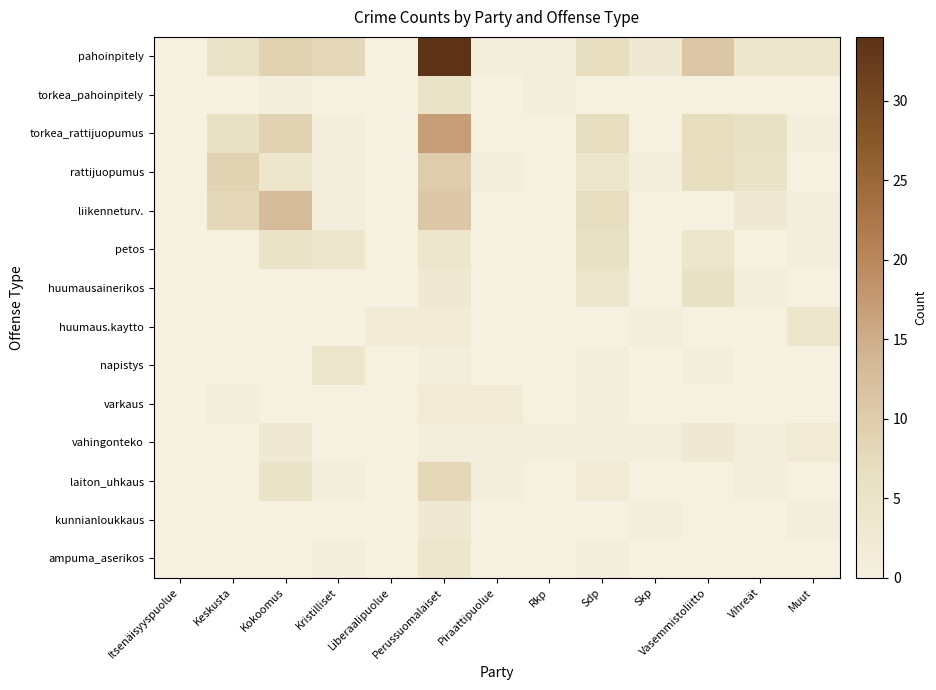

Reading right to left, list all the values displayed in this chart.

pahoinpitely: Muut=4	Vihreät=4	Vasemmistoliitto=11	Skp=3	Sdp=7	Rkp=1	Piraattipuolue=1	Perussuomalaiset=34	Liberaalipuolue=0	Kristilliset=8	Kokoomus=9	Keskusta=5	Itsenäisyyspuolue=0
torkea_pahoinpitely: Muut=0	Vihreät=0	Vasemmistoliitto=0	Skp=0	Sdp=0	Rkp=1	Piraattipuolue=0	Perussuomalaiset=5	Liberaalipuolue=0	Kristilliset=0	Kokoomus=1	Keskusta=0	Itsenäisyyspuolue=0
torkea_rattijuopumus: Muut=1	Vihreät=6	Vasemmistoliitto=7	Skp=0	Sdp=7	Rkp=0	Piraattipuolue=0	Perussuomalaiset=17	Liberaalipuolue=0	Kristilliset=1	Kokoomus=9	Keskusta=6	Itsenäisyyspuolue=0
rattijuopumus: Muut=0	Vihreät=5	Vasemmistoliitto=7	Skp=1	Sdp=4	Rkp=0	Piraattipuolue=1	Perussuomalaiset=10	Liberaalipuolue=0	Kristilliset=1	Kokoomus=4	Keskusta=9	Itsenäisyyspuolue=0
liikenneturv.: Muut=1	Vihreät=3	Vasemmistoliitto=0	Skp=0	Sdp=7	Rkp=0	Piraattipuolue=0	Perussuomalaiset=11	Liberaalipuolue=0	Kristilliset=1	Kokoomus=13	Keskusta=8	Itsenäisyyspuolue=0
petos: Muut=1	Vihreät=0	Vasemmistoliitto=4	Skp=0	Sdp=6	Rkp=0	Piraattipuolue=0	Perussuomalaiset=4	Liberaalipuolue=0	Kristilliset=4	Kokoomus=5	Keskusta=0	Itsenäisyyspuolue=0
huumausainerikos: Muut=0	Vihreät=1	Vasemmistoliitto=6	Skp=0	Sdp=4	Rkp=0	Piraattipuolue=0	Perussuomalaiset=3	Liberaalipuolue=0	Kristilliset=0	Kokoomus=0	Keskusta=0	Itsenäisyyspuolue=0
huumaus.kaytto: Muut=4	Vihreät=0	Vasemmistoliitto=0	Skp=1	Sdp=0	Rkp=0	Piraattipuolue=0	Perussuomalaiset=2	Liberaalipuolue=2	Kristilliset=0	Kokoomus=0	Keskusta=0	Itsenäisyyspuolue=0
napistys: Muut=0	Vihreät=0	Vasemmistoliitto=1	Skp=0	Sdp=1	Rkp=0	Piraattipuolue=0	Perussuomalaiset=1	Liberaalipuolue=0	Kristilliset=4	Kokoomus=0	Keskusta=0	Itsenäisyyspuolue=0
varkaus: Muut=0	Vihreät=0	Vasemmistoliitto=0	Skp=0	Sdp=1	Rkp=0	Piraattipuolue=2	Perussuomalaiset=2	Liberaalipuolue=0	Kristilliset=0	Kokoomus=0	Keskusta=1	Itsenäisyyspuolue=0
vahingonteko: Muut=2	Vihreät=1	Vasemmistoliitto=3	Skp=1	Sdp=1	Rkp=1	Piraattipuolue=1	Perussuomalaiset=1	Liberaalipuolue=0	Kristilliset=0	Kokoomus=3	Keskusta=0	Itsenäisyyspuolue=0
laiton_uhkaus: Muut=0	Vihreät=1	Vasemmistoliitto=0	Skp=0	Sdp=2	Rkp=0	Piraattipuolue=1	Perussuomalaiset=8	Liberaalipuolue=0	Kristilliset=1	Kokoomus=5	Keskusta=0	Itsenäisyyspuolue=0
kunnianloukkaus: Muut=1	Vihreät=0	Vasemmistoliitto=0	Skp=1	Sdp=0	Rkp=0	Piraattipuolue=0	Perussuomalaiset=3	Liberaalipuolue=0	Kristilliset=0	Kokoomus=0	Keskusta=0	Itsenäisyyspuolue=0
ampuma_aserikos: Muut=0	Vihreät=0	Vasemmistoliitto=0	Skp=0	Sdp=1	Rkp=0	Piraattipuolue=0	Perussuomalaiset=4	Liberaalipuolue=0	Kristilliset=1	Kokoomus=0	Keskusta=0	Itsenäisyyspuolue=0